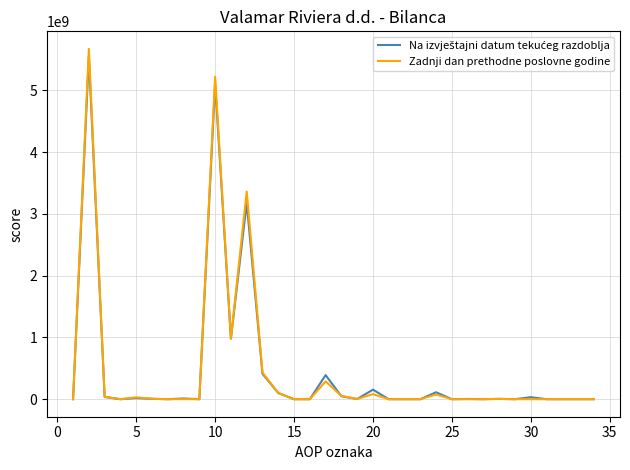

How many lines are shown in the chart?

2